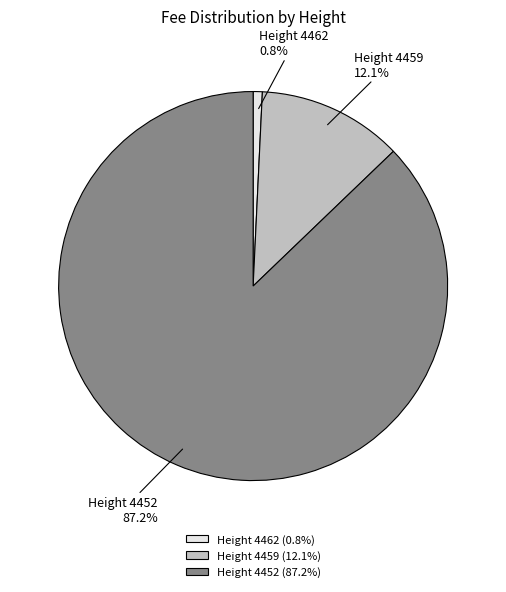

Which category has the smallest portion of the pie?

Height 4462 (0.8%)